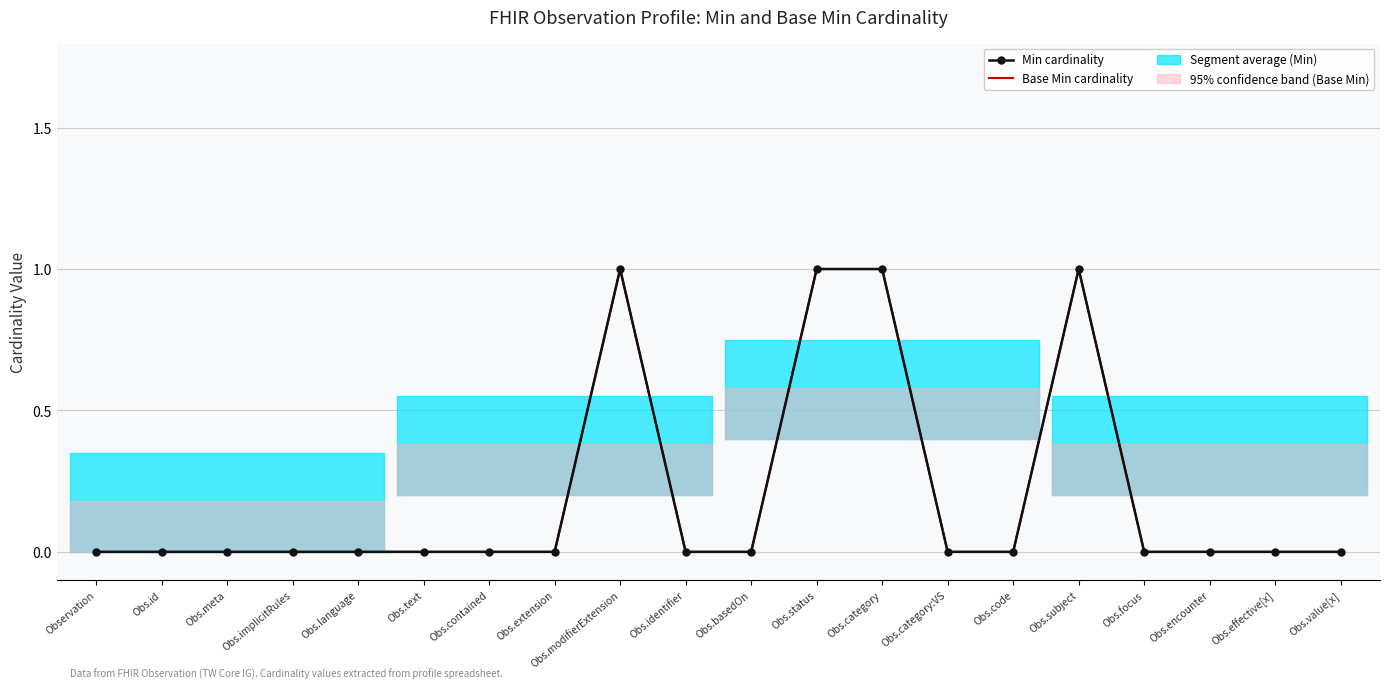

How many distinct data groups are displayed?

2